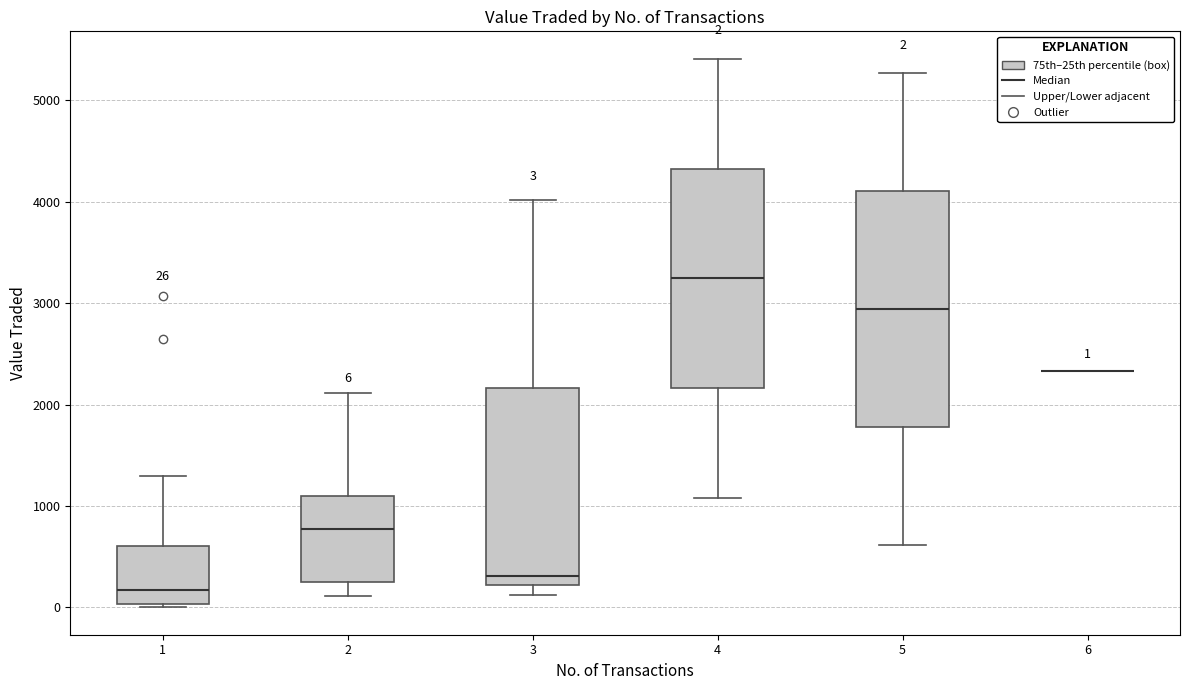

Which box is the tallest, from its lower edge to its upper edge?

5